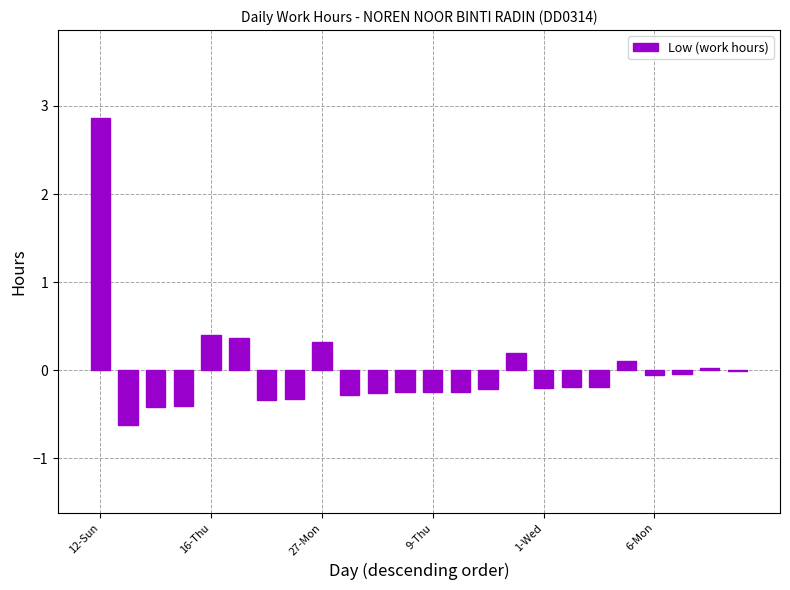

What is the maximum value shown in the chart?

2.9